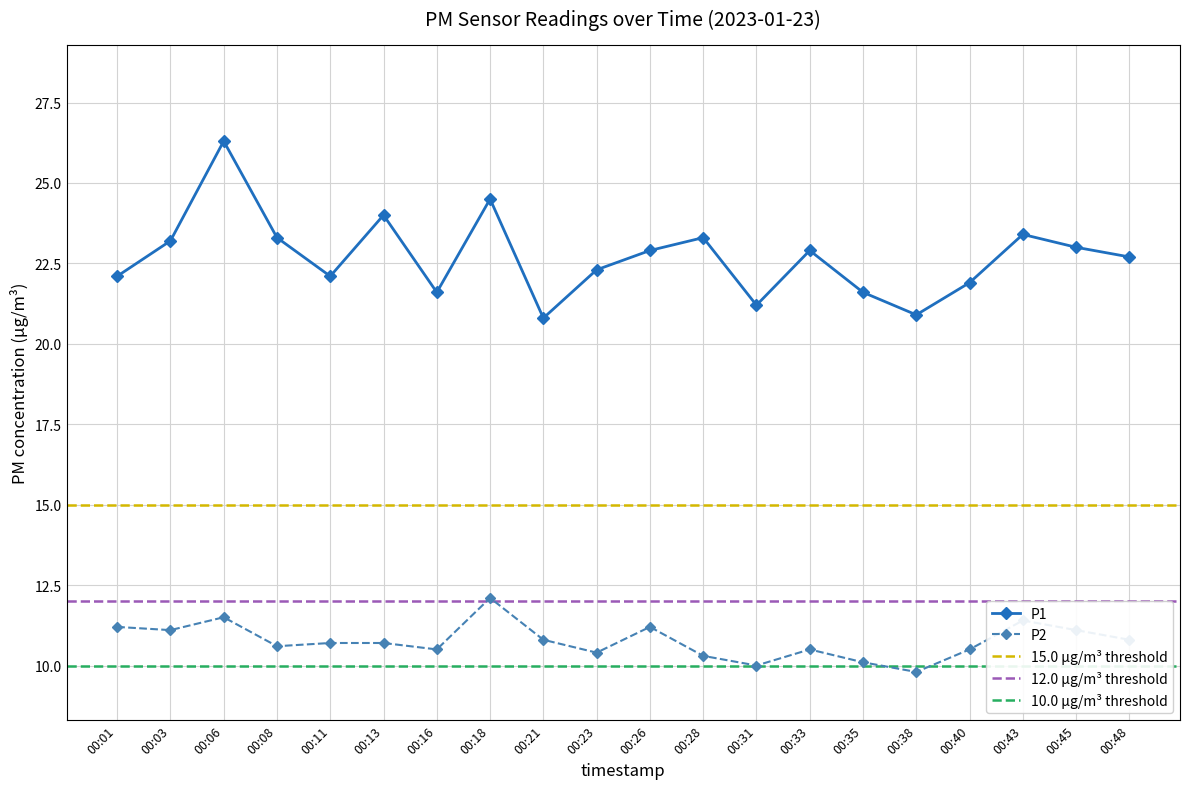

What is the approximate value of P1 at 00:08?

23.3